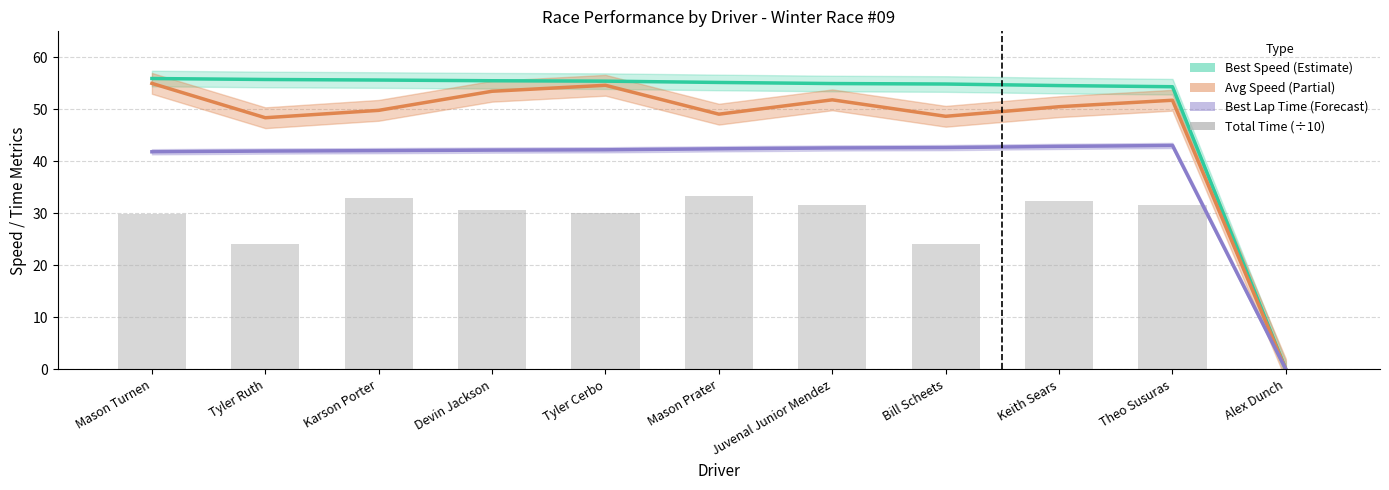

Does the chart contain any negative values?

No